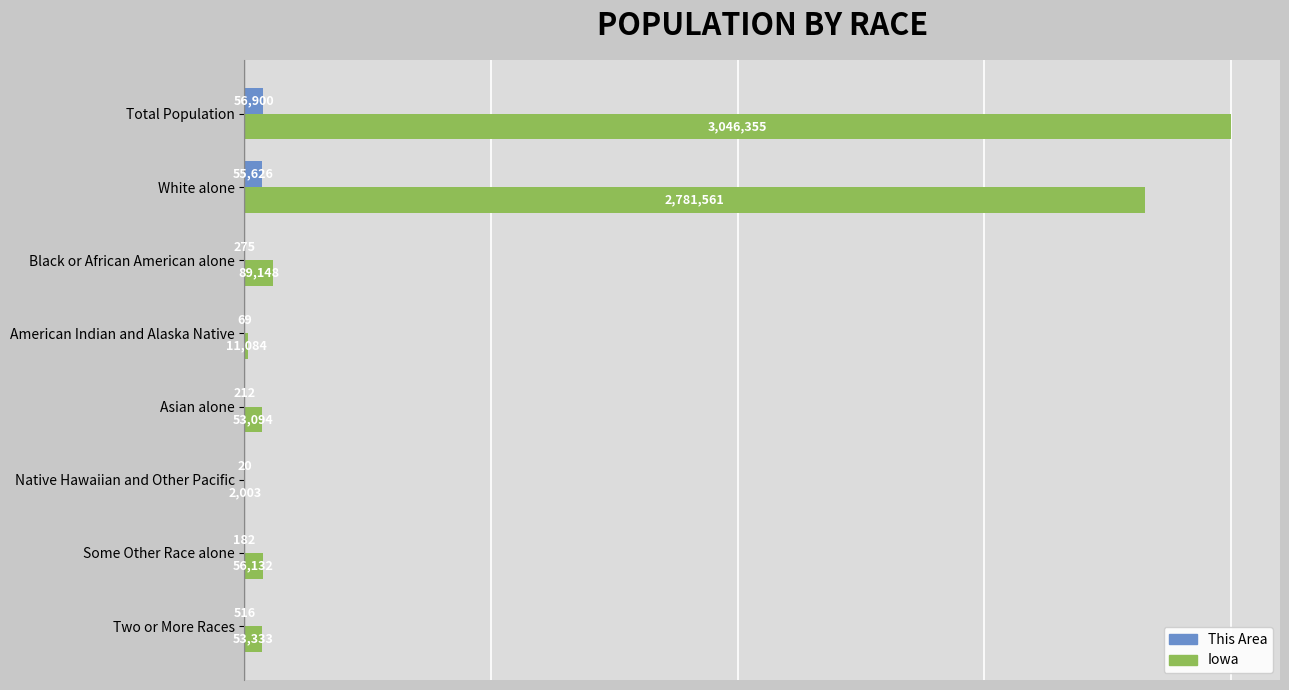

What are all the series names shown in the legend?

This Area, Iowa